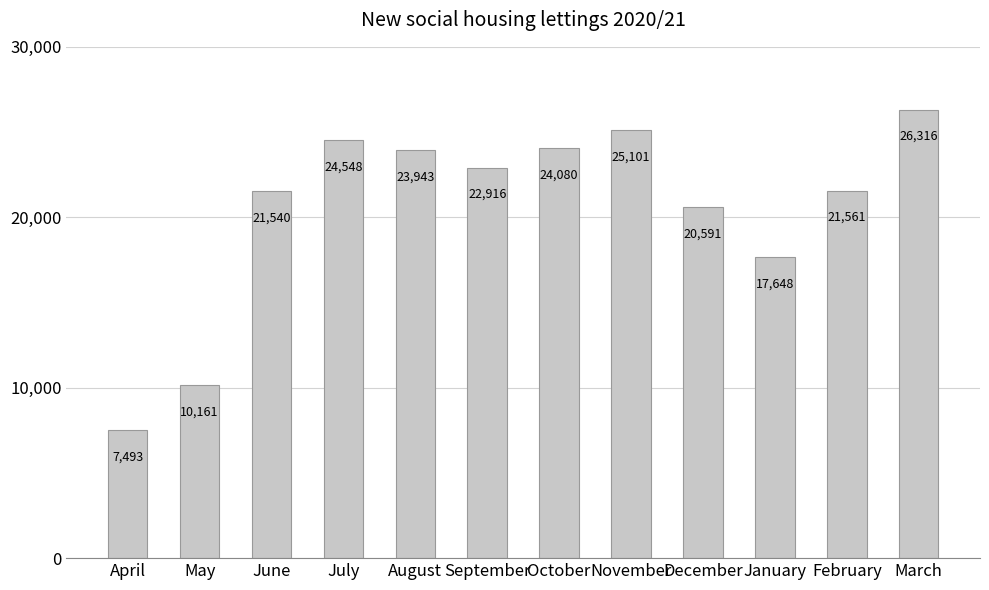

What is the average value?

20492